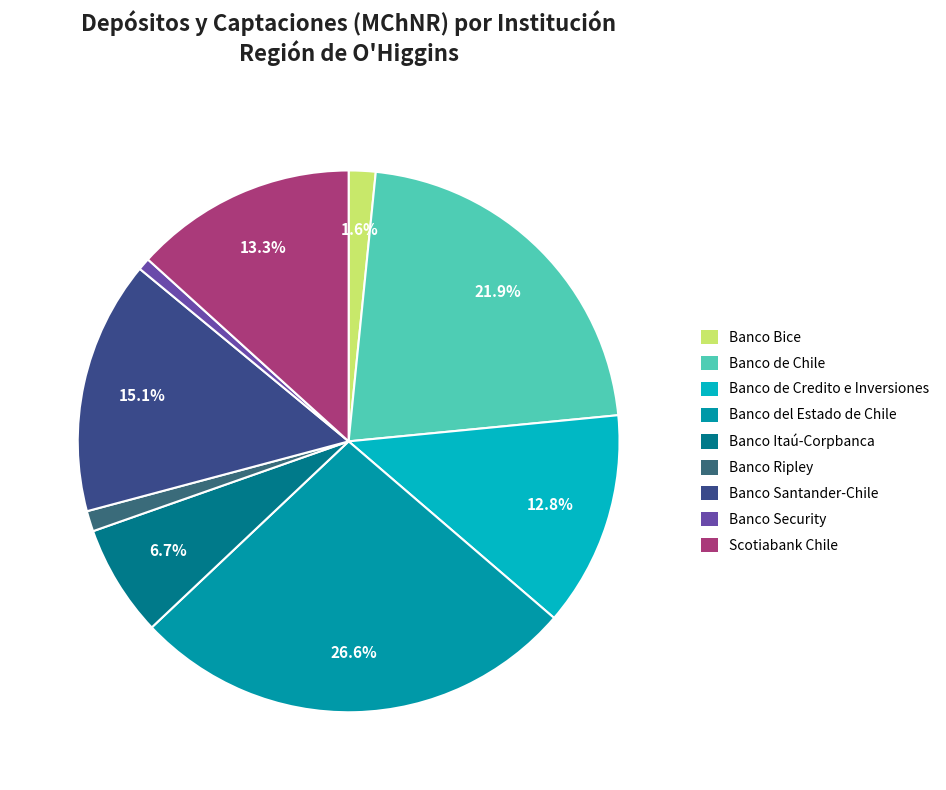

Rank the categories by value from lowest to highest.

Banco Security, Banco Ripley, Banco Bice, Banco Itaú-Corpbanca, Banco de Credito e Inversiones, Scotiabank Chile, Banco Santander-Chile, Banco de Chile, Banco del Estado de Chile